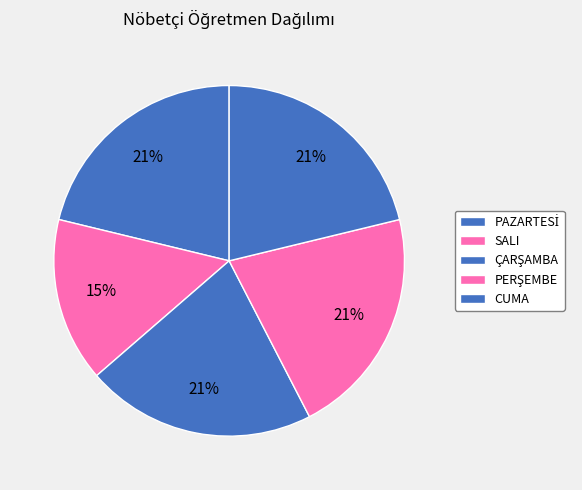

Which category has the biggest portion of the pie?

PAZARTESİ